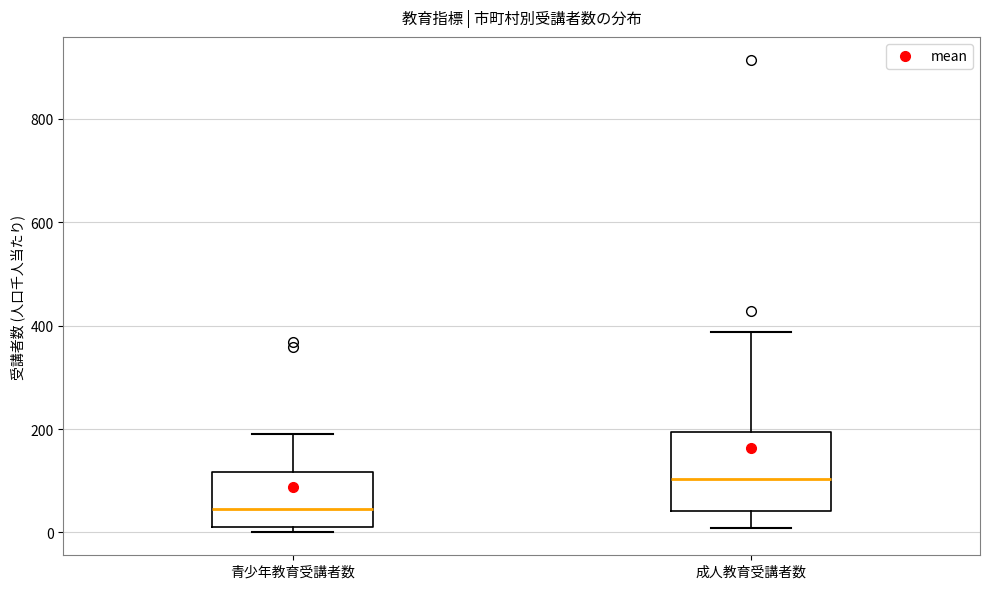

Which box's median line is the lowest?

青少年教育受講者数